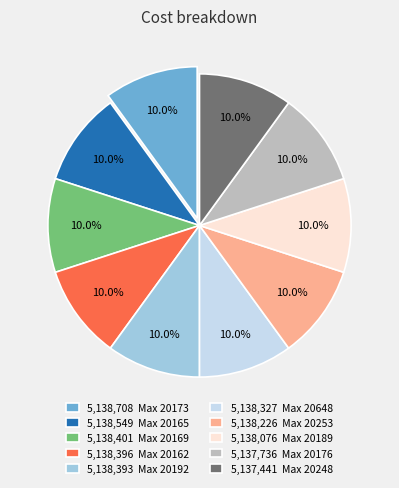

Is the sum of 5,137,441 Max 20248 and 5,138,396 Max 20162 greater than half?

No